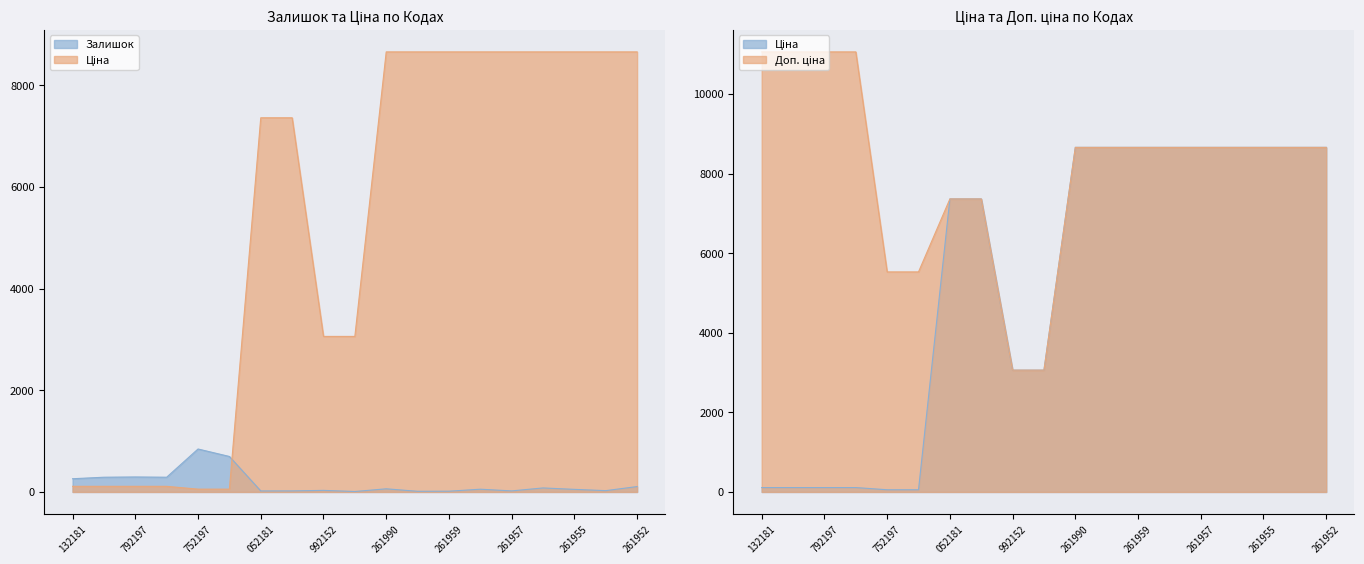

List the series in order of their overall mean, lowest first.

Залишок, Ціна, Доп. ціна